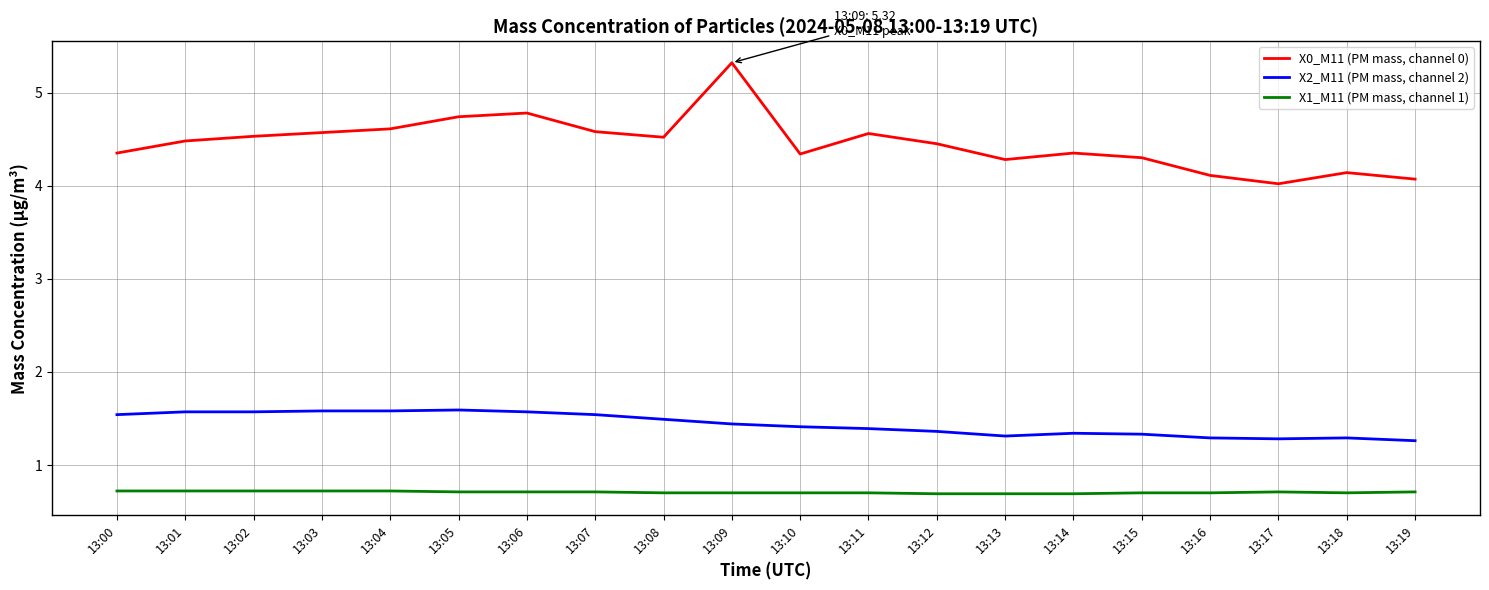

What are all the series names shown in the legend?

X0_M11 (PM mass, channel 0), X2_M11 (PM mass, channel 2), X1_M11 (PM mass, channel 1)